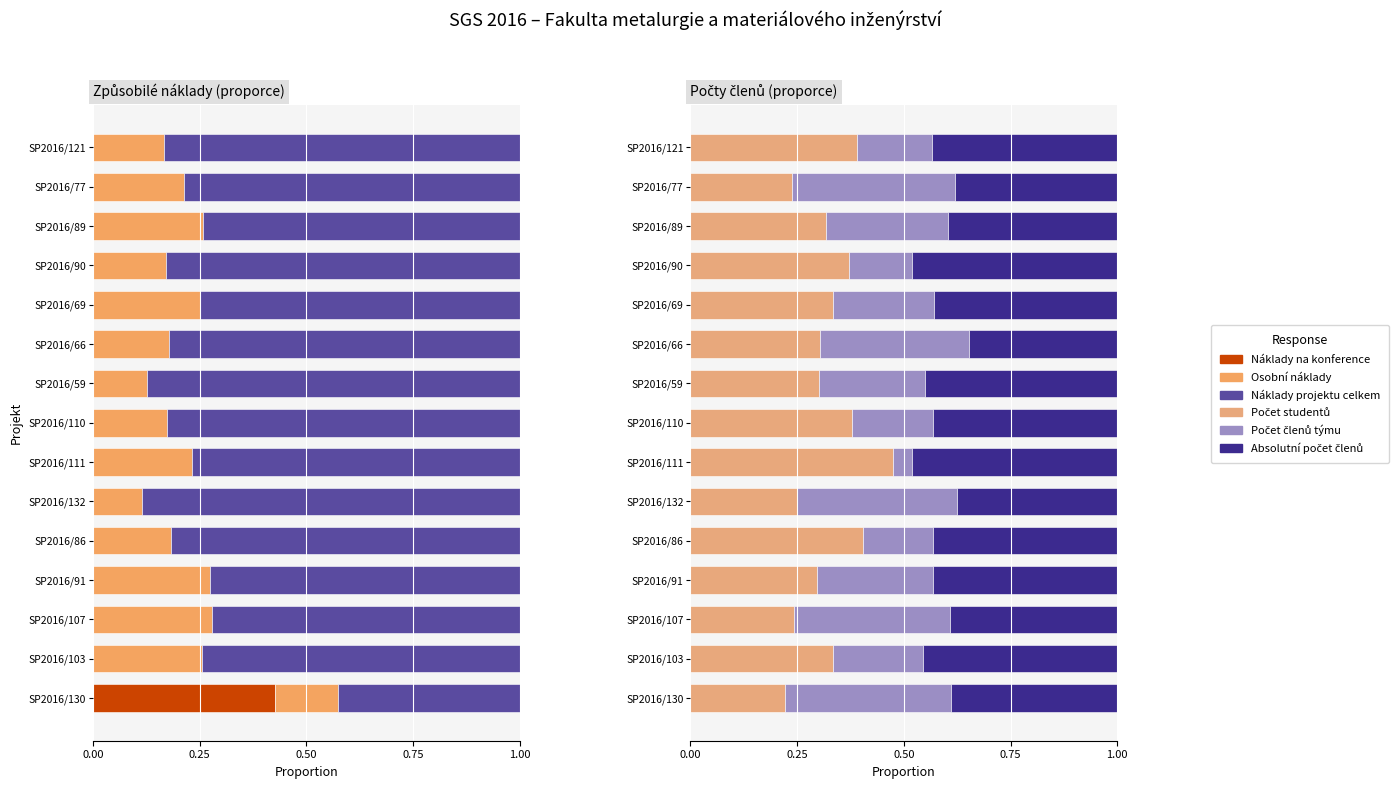

Which series has the widest spread of values?

Náklady projektu celkem